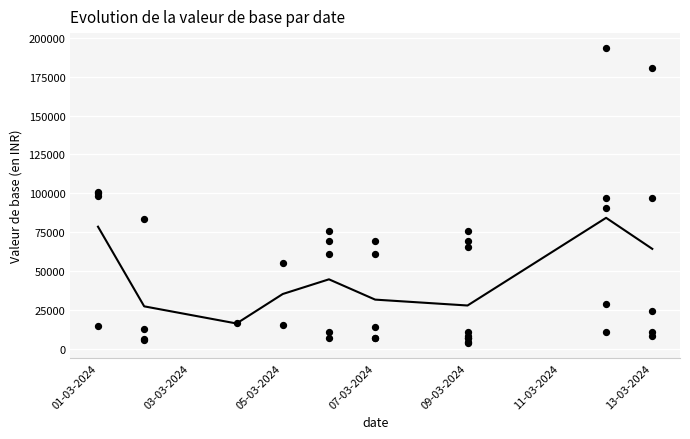

Which has a higher value, 05-03-2024 or 05-03-2024?

05-03-2024